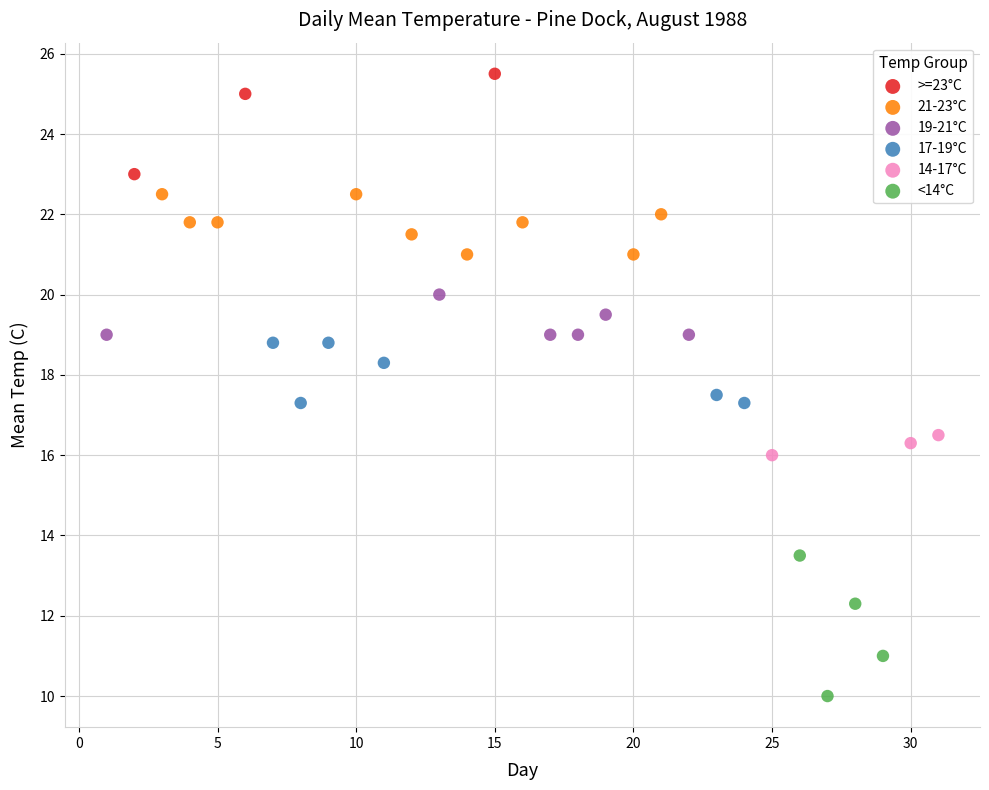

Which series has the widest spread of Y values?

<14°C